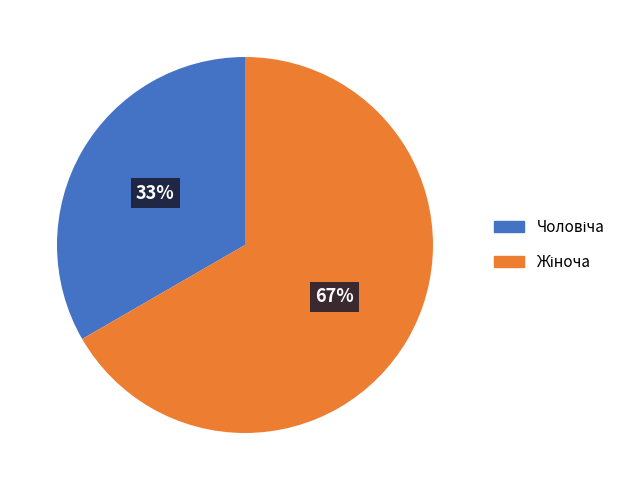

To the nearest percent, what is the average slice percentage?

50%